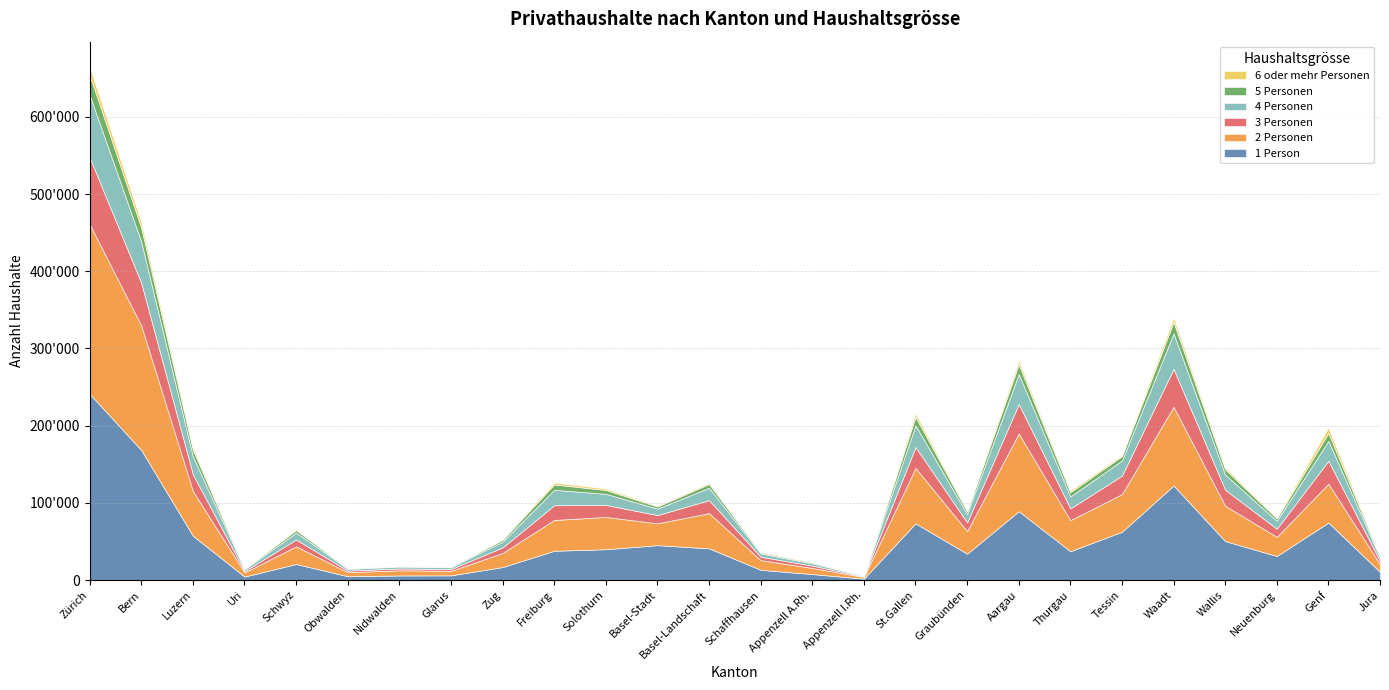

At Thurgau, list the series in order from largest to smallest.

2 Personen, 1 Person, 4 Personen, 3 Personen, 5 Personen, 6 oder mehr Personen